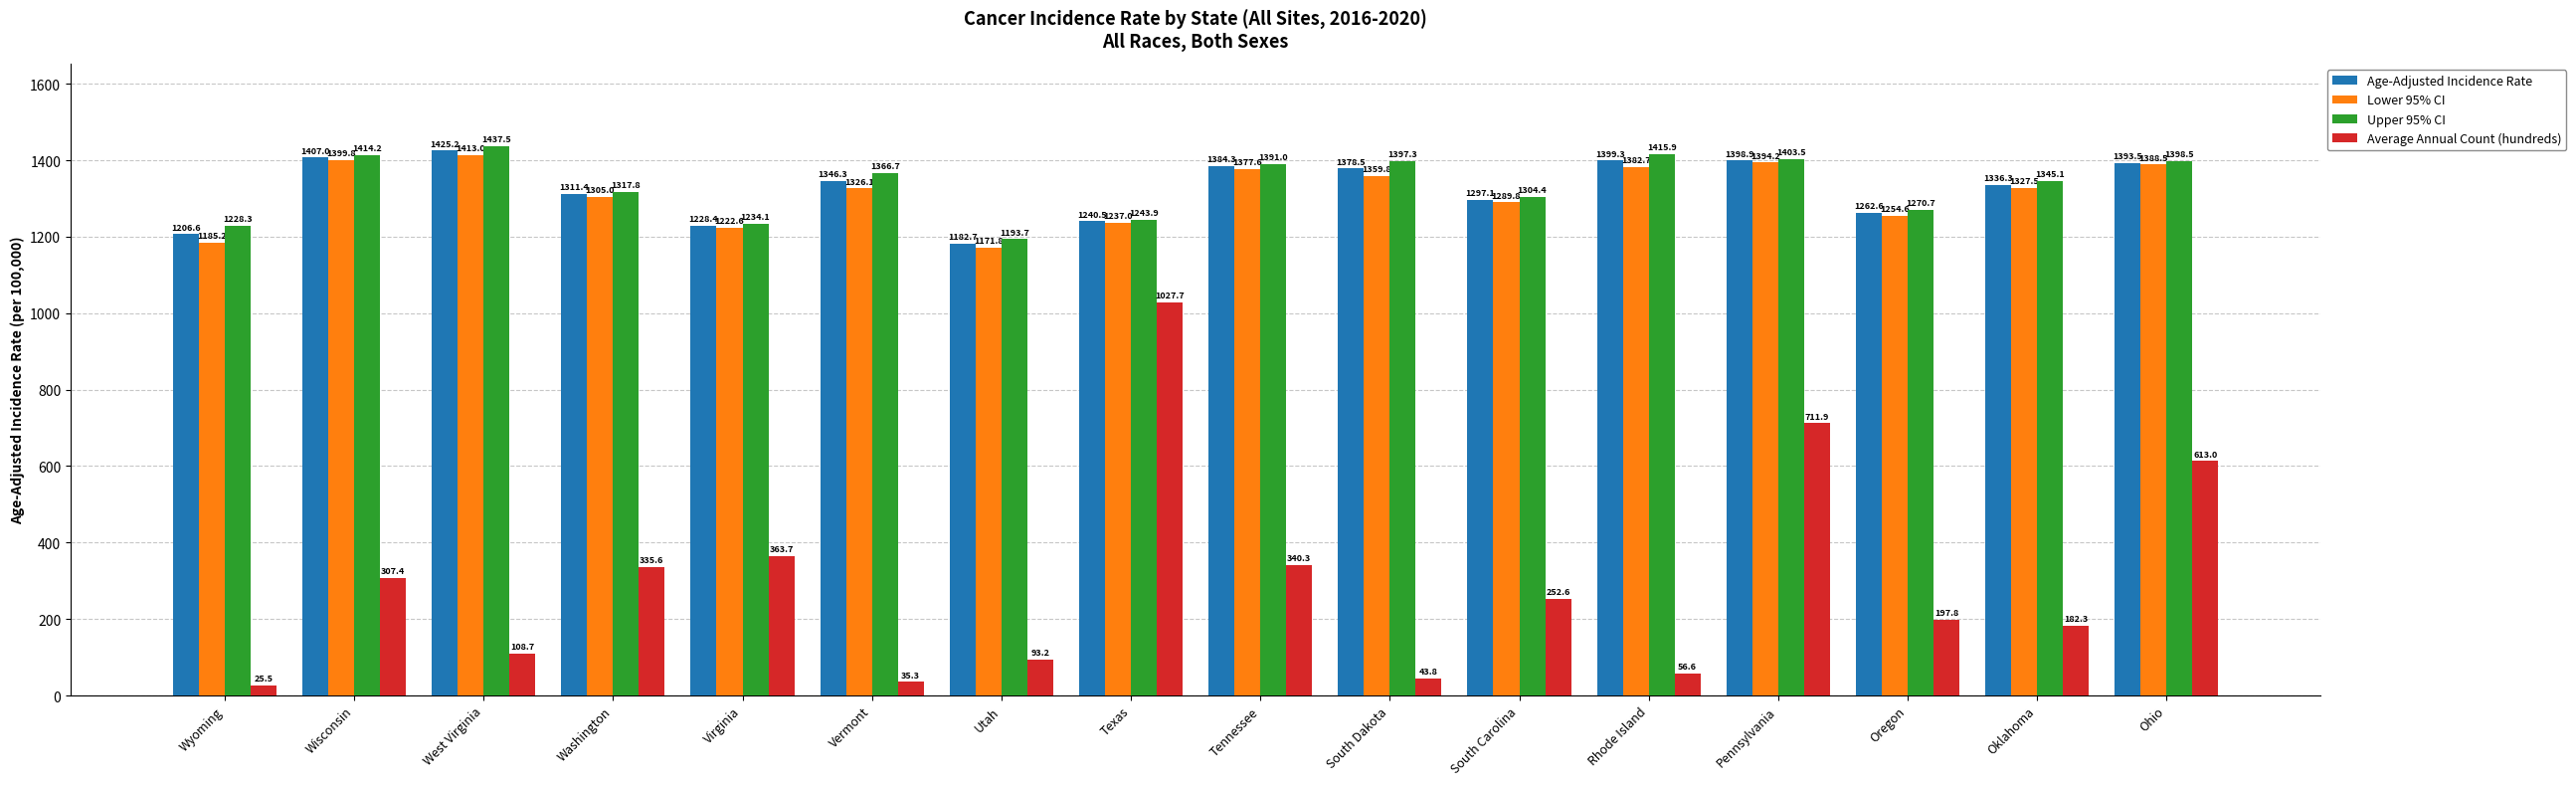

What is the total value across all series at West Virginia?

4384.4